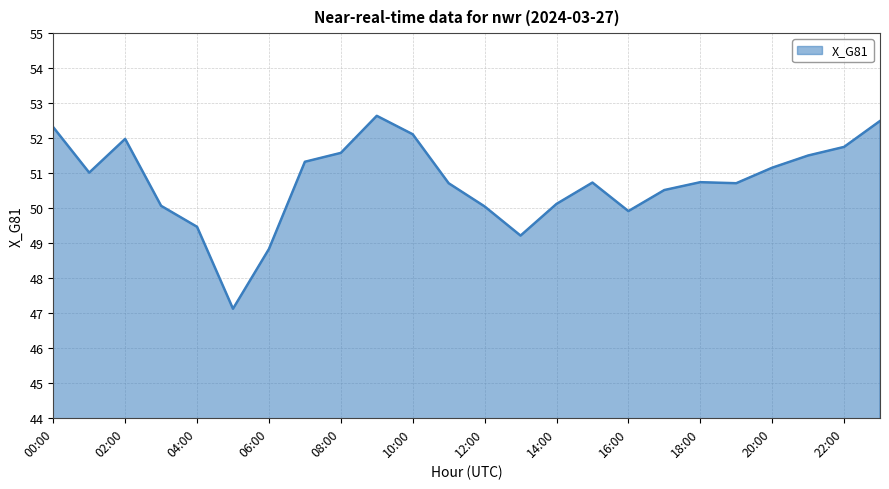

What is the minimum value shown in the chart?

47.1